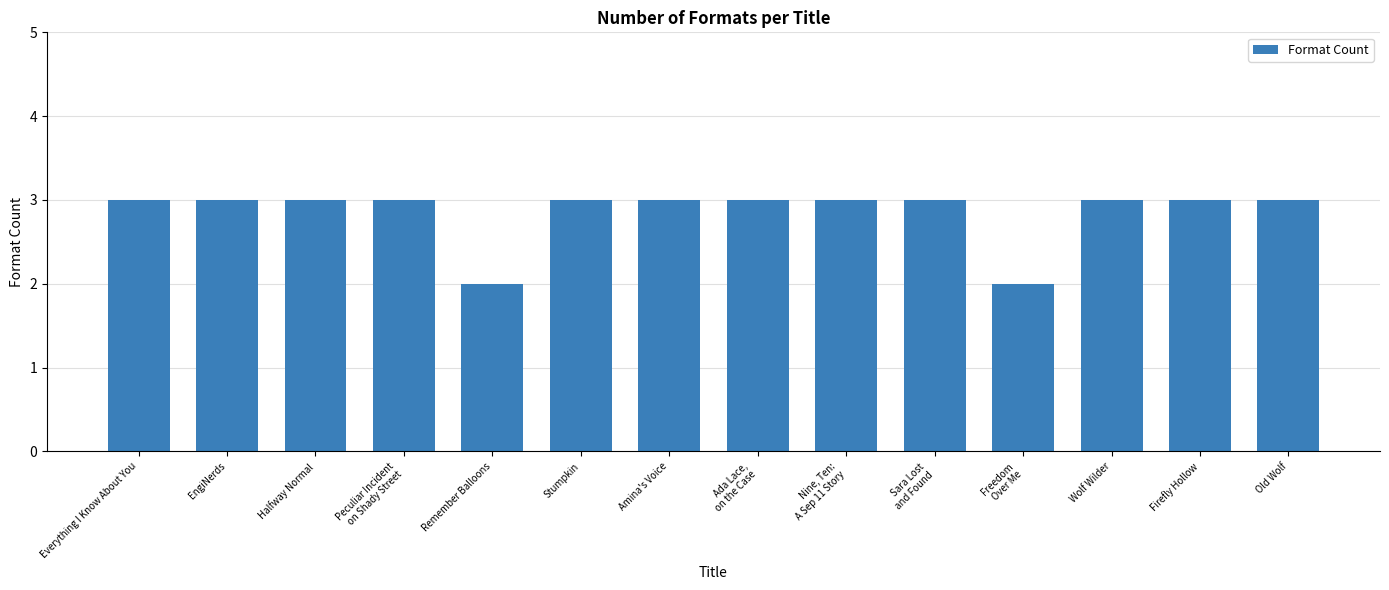

Read the value at Halfway Normal.

3